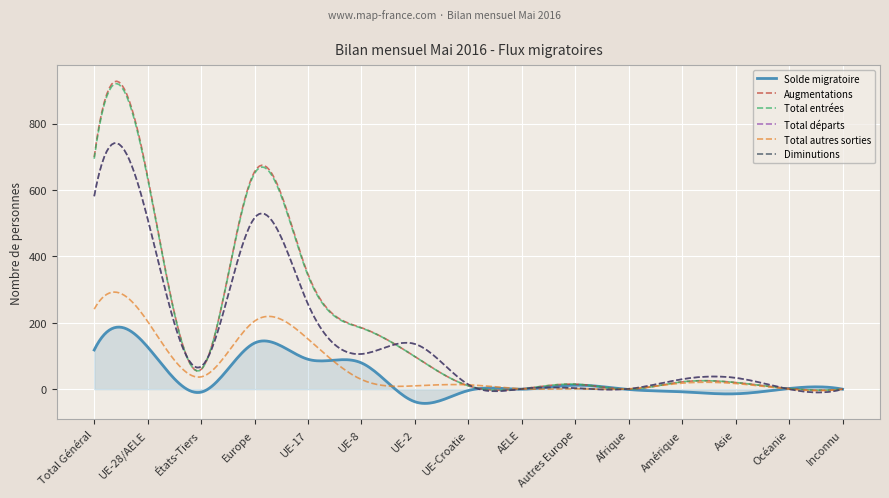

Is this an area chart (filled region under the line)?

Yes